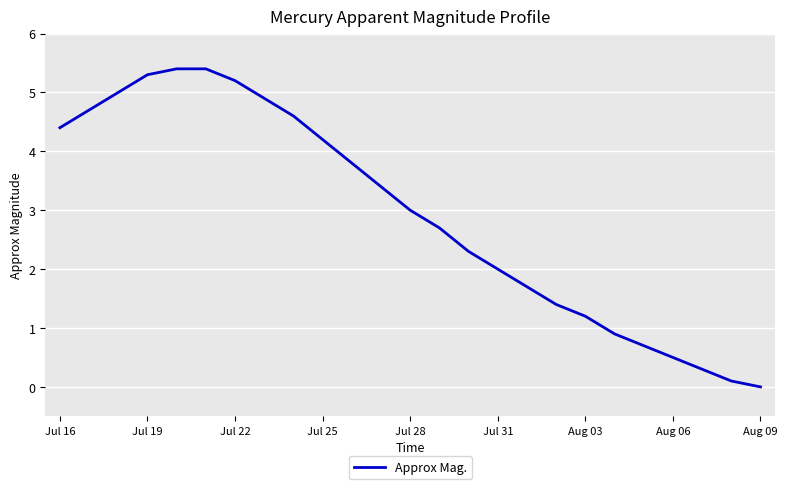

What is the maximum value shown in the chart?

5.4